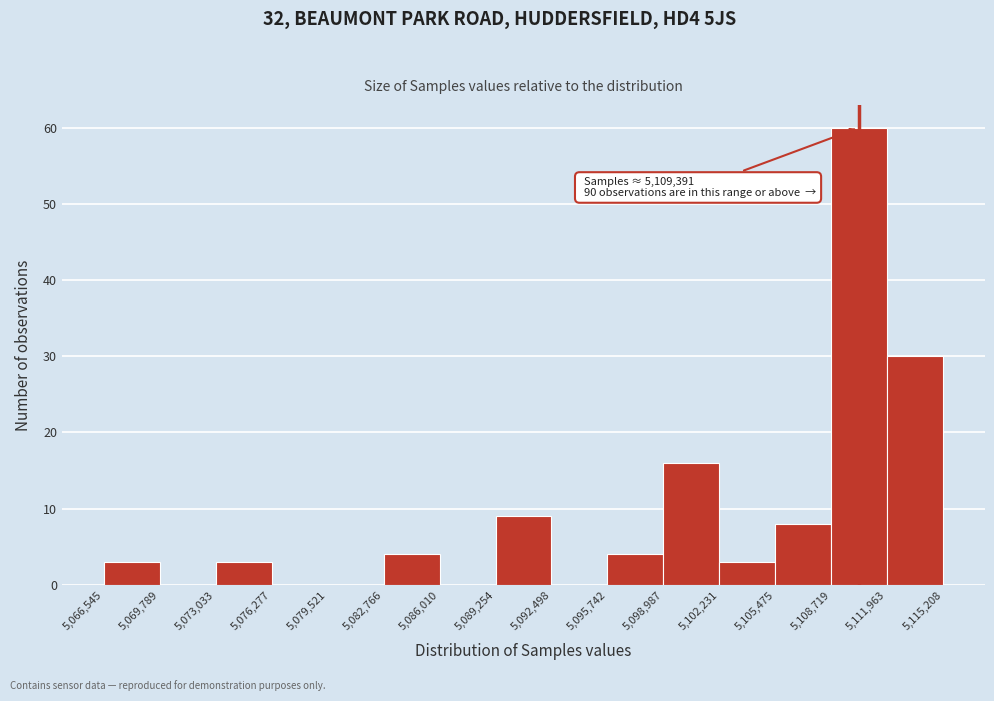

Over which range of the x-axis is the bar tallest?

5,108,719 to 5,111,963